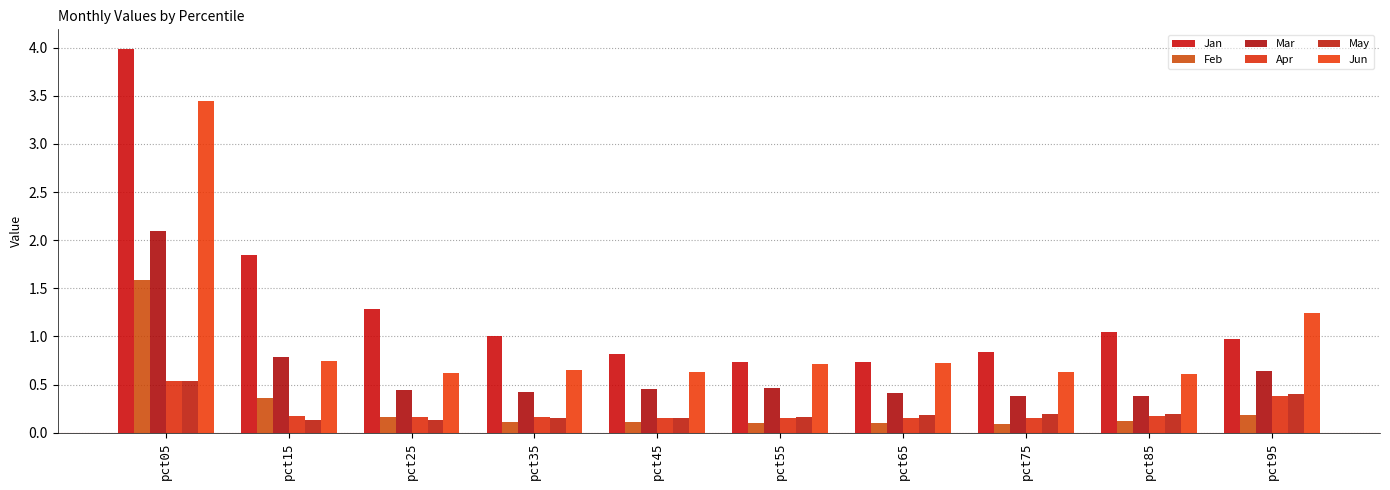

At which category is the sum across all series the highest?

pct05